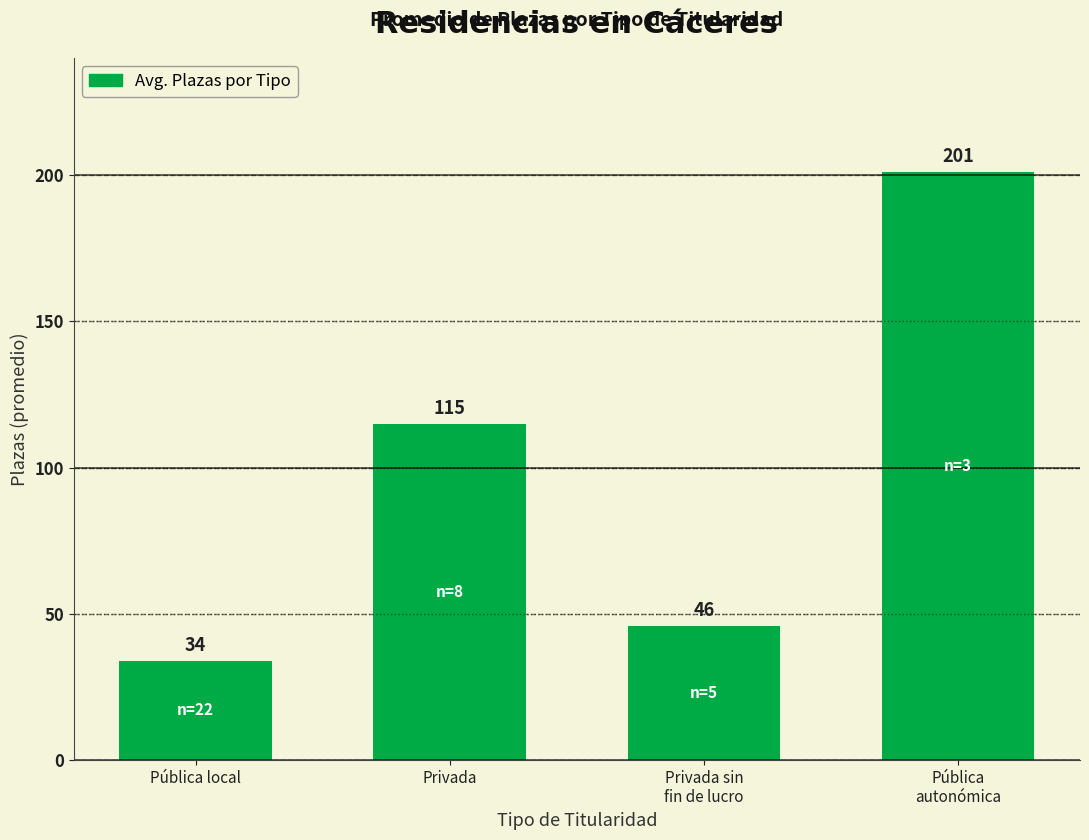

What position from the right is Privada?

3